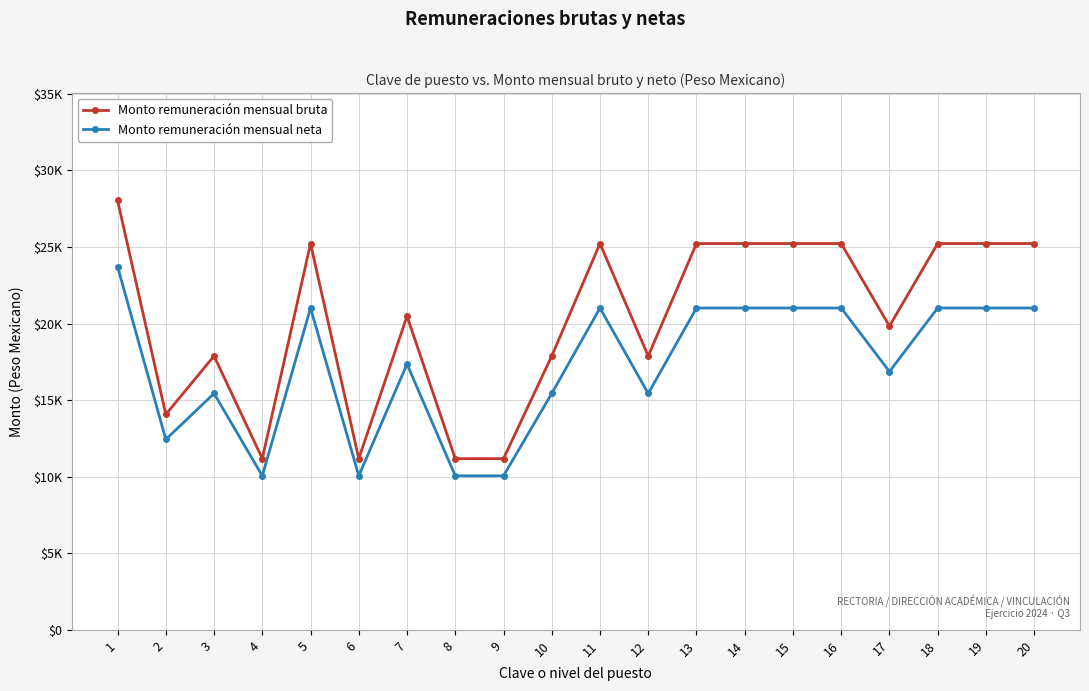

Rank the series by their maximum value, from lowest to highest.

Monto remuneración mensual neta, Monto remuneración mensual bruta